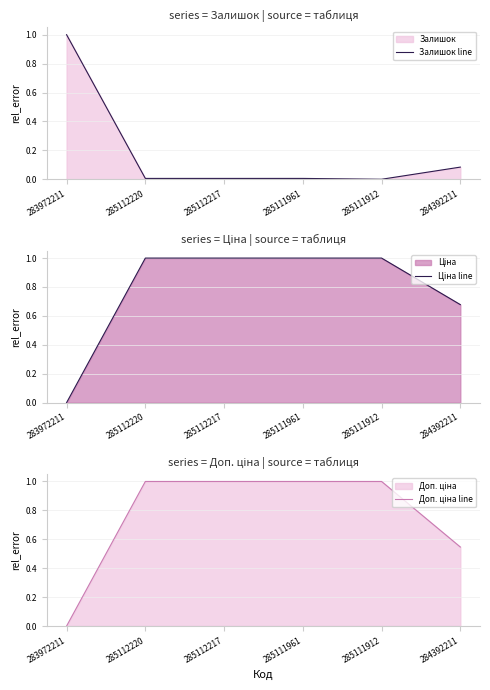

At how many categories does at least one series exceed 0?

6